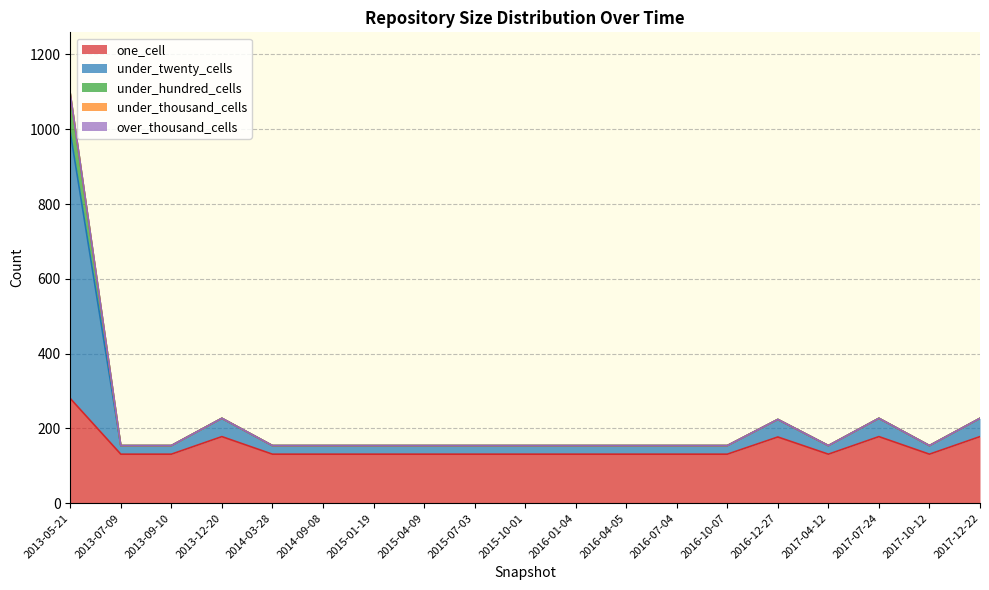

Which series changed the most between 2014-03-28 and 2016-04-05?

one_cell